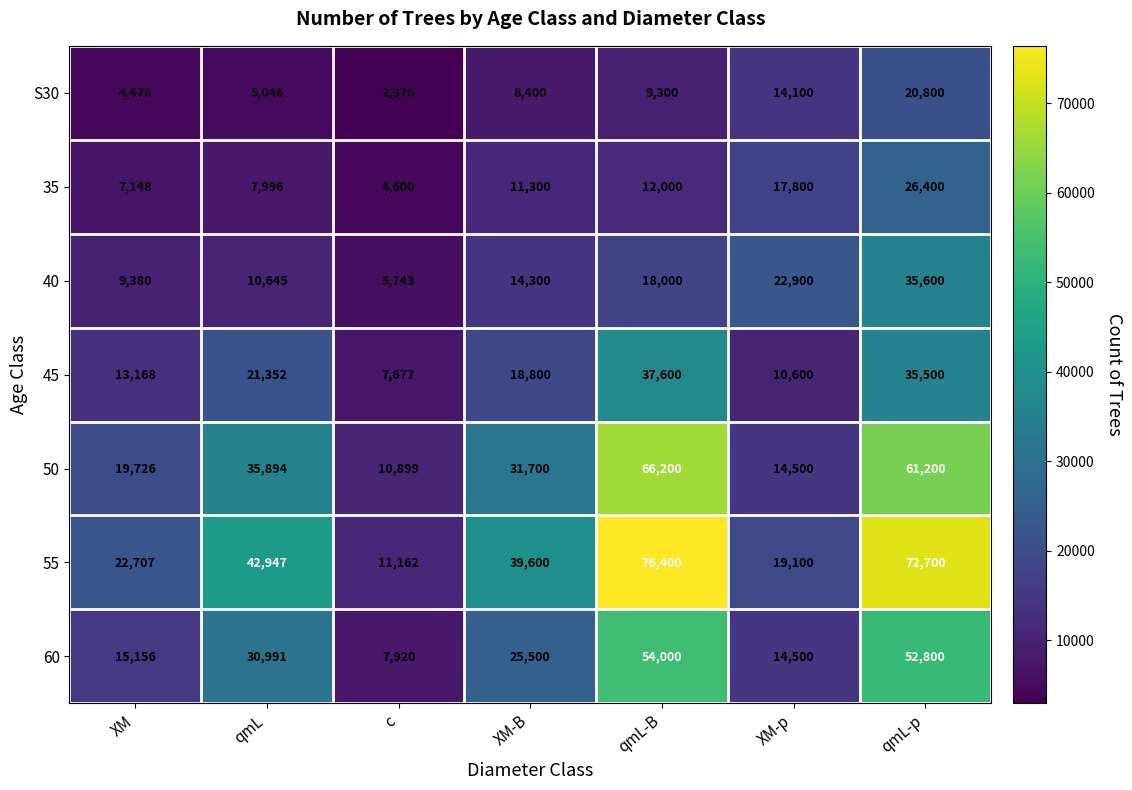

What is the total value across all series at qmL?

154871